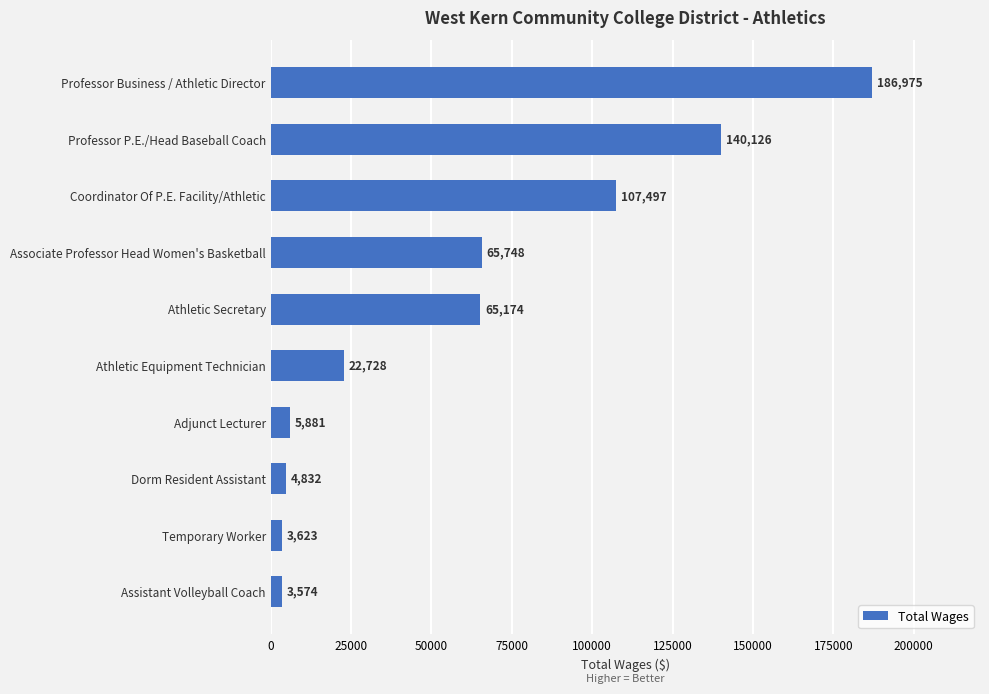

What is the maximum value shown in the chart?

186975